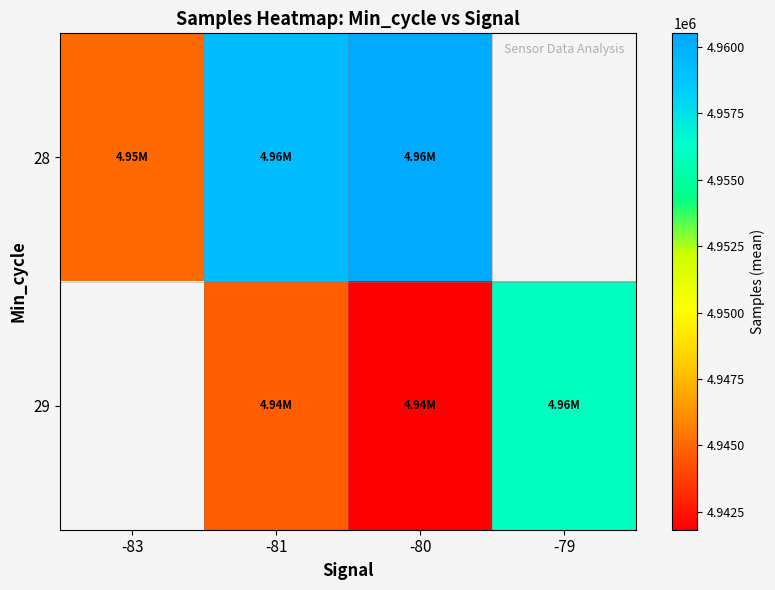

What is the minimum value shown in the chart?

4941826.5